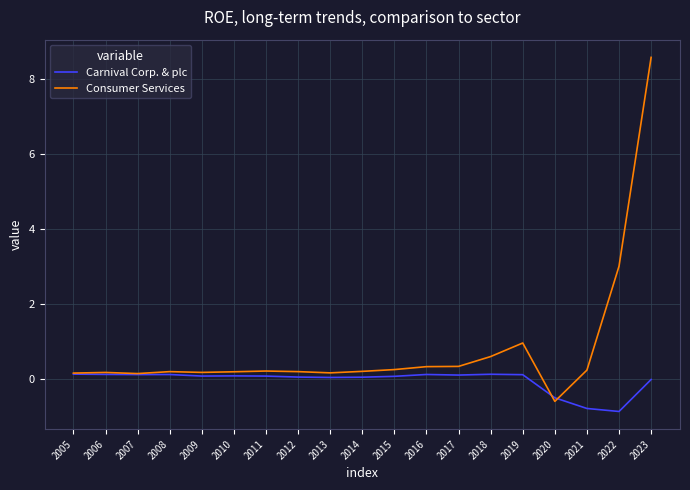

Which series has the widest spread of values?

Consumer Services